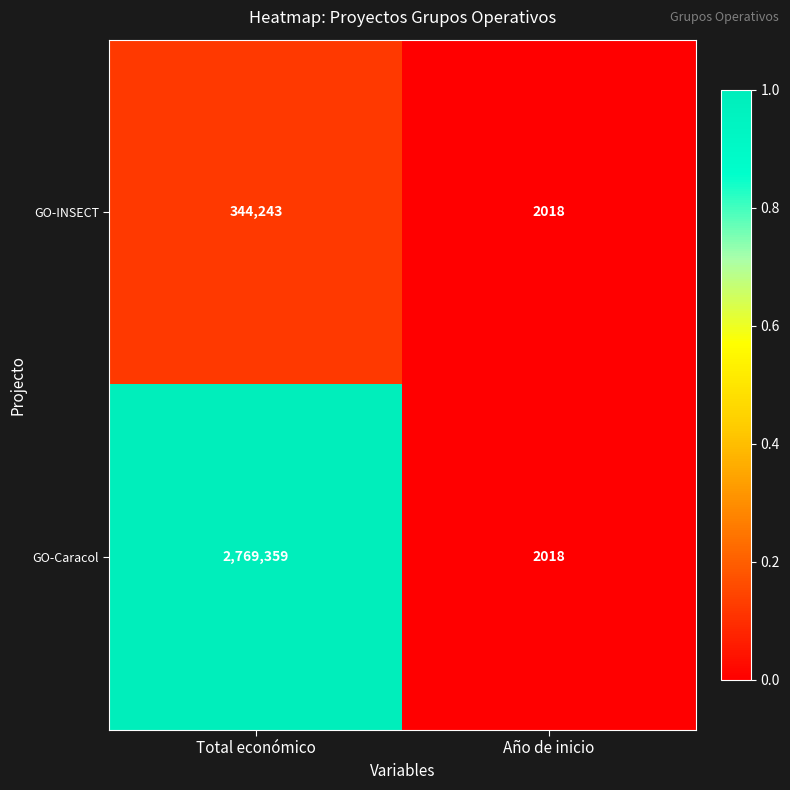

What is the sum of the GO-Caracol values at Año de inicio and Total económico?

2771377